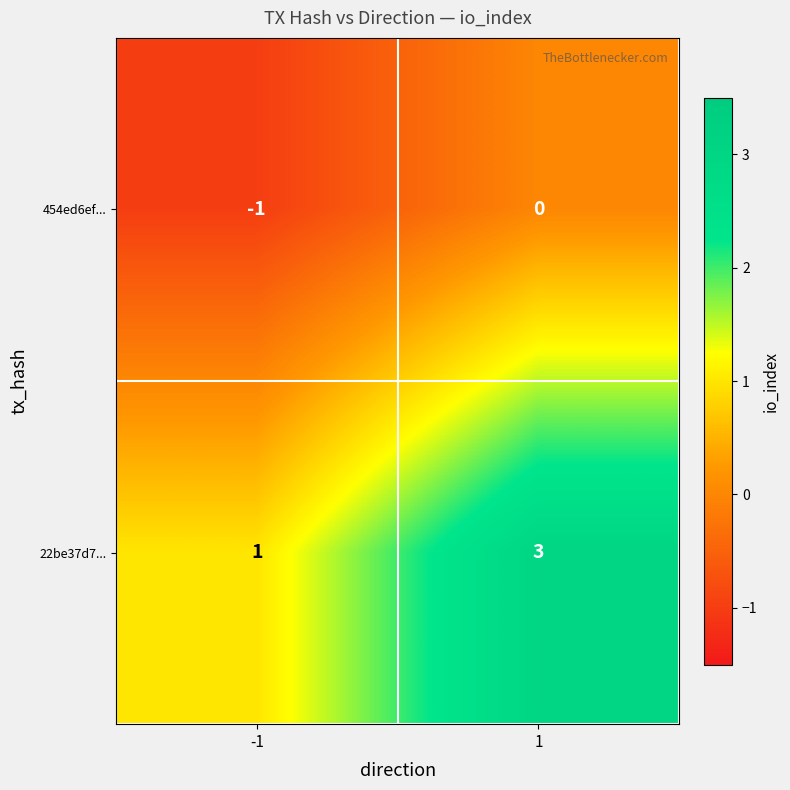

How many distinct data groups are displayed?

2